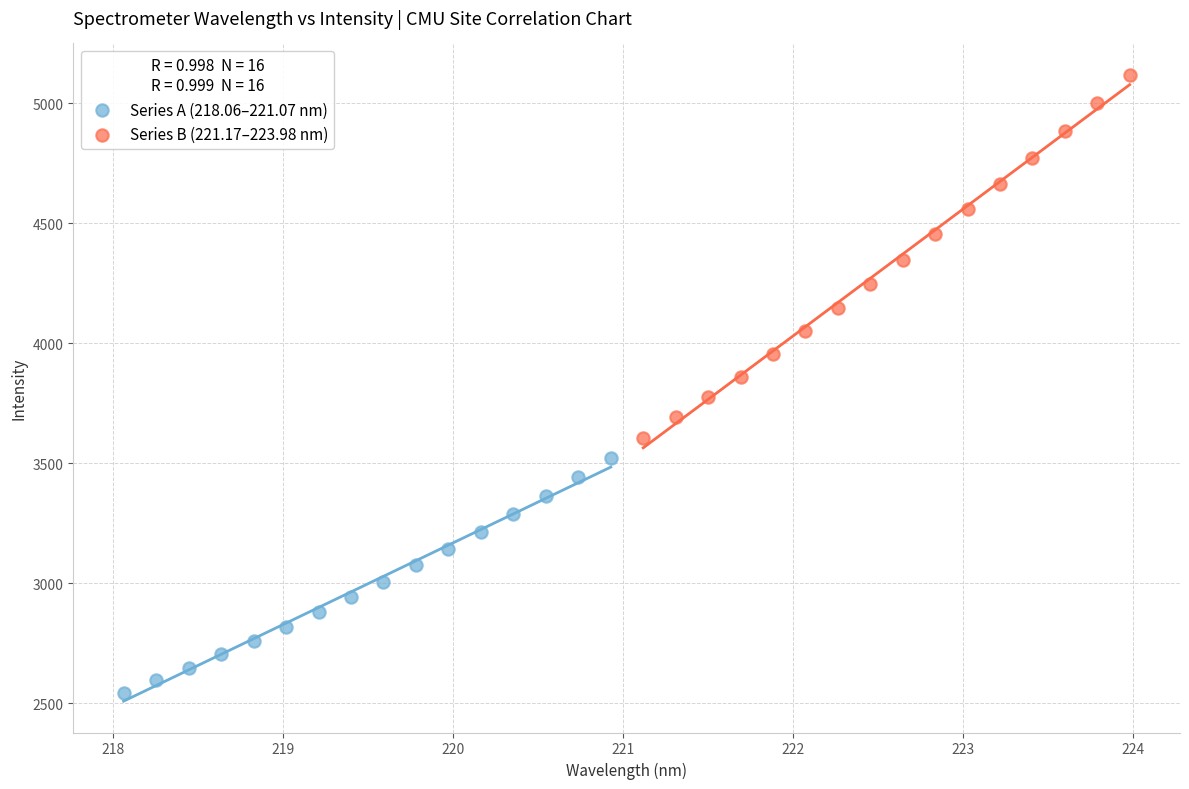

What are all the series names shown in the legend?

Series A (218.06–221.07 nm), Series B (221.17–223.98 nm)